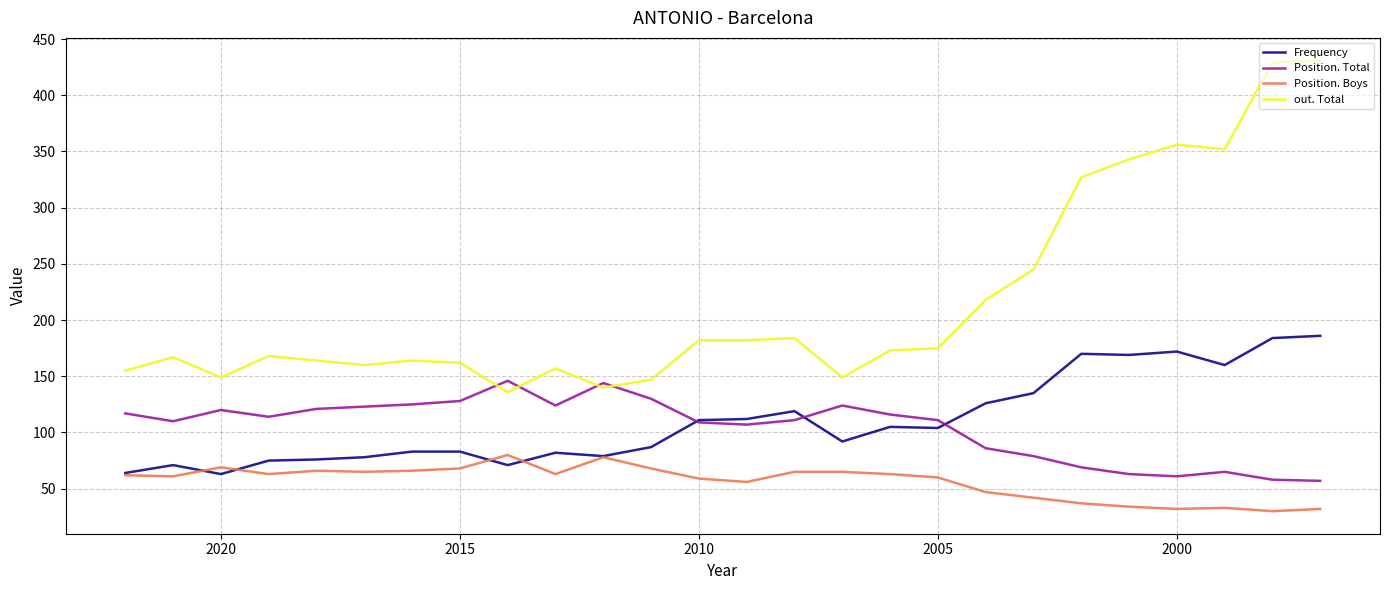

List the series in order of their peak value, lowest first.

Position. Boys, Position. Total, Frequency, out. Total